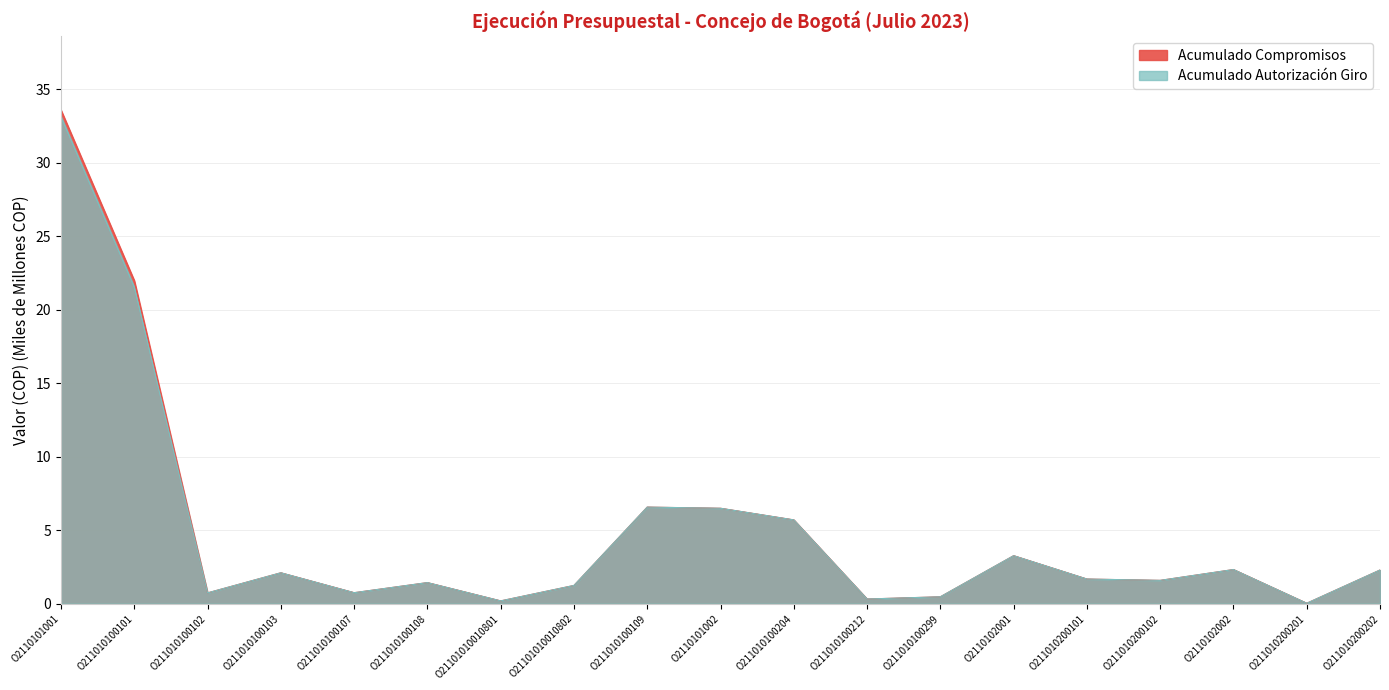

Count the number of data series in this chart.

2